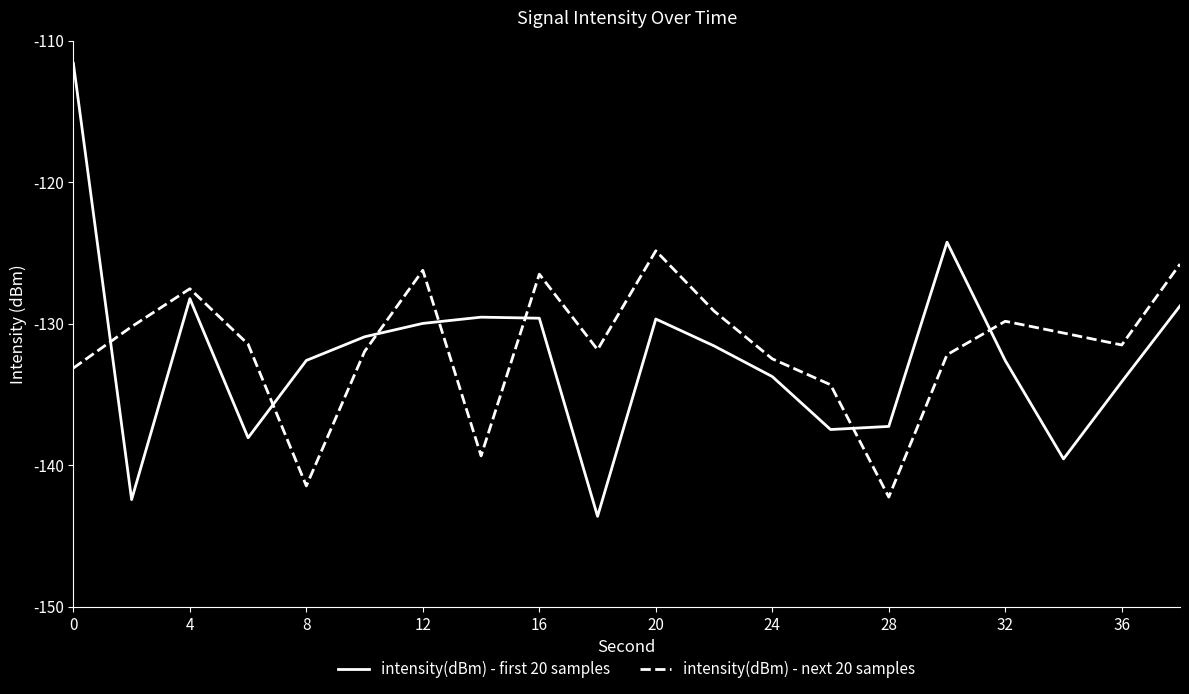

List the series in order of their peak value, highest first.

intensity(dBm) - first 20 samples, intensity(dBm) - next 20 samples